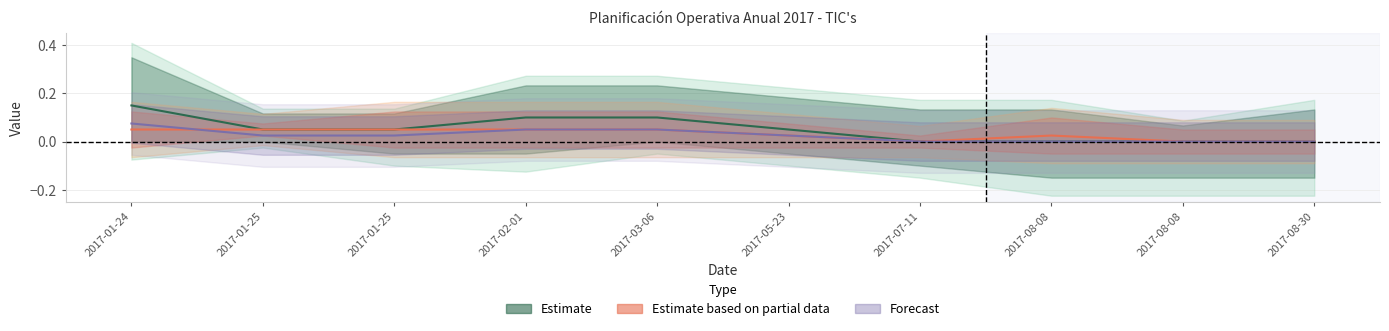

List the series in order of their overall mean, highest first.

Estimate, Estimate based on partial data, Forecast